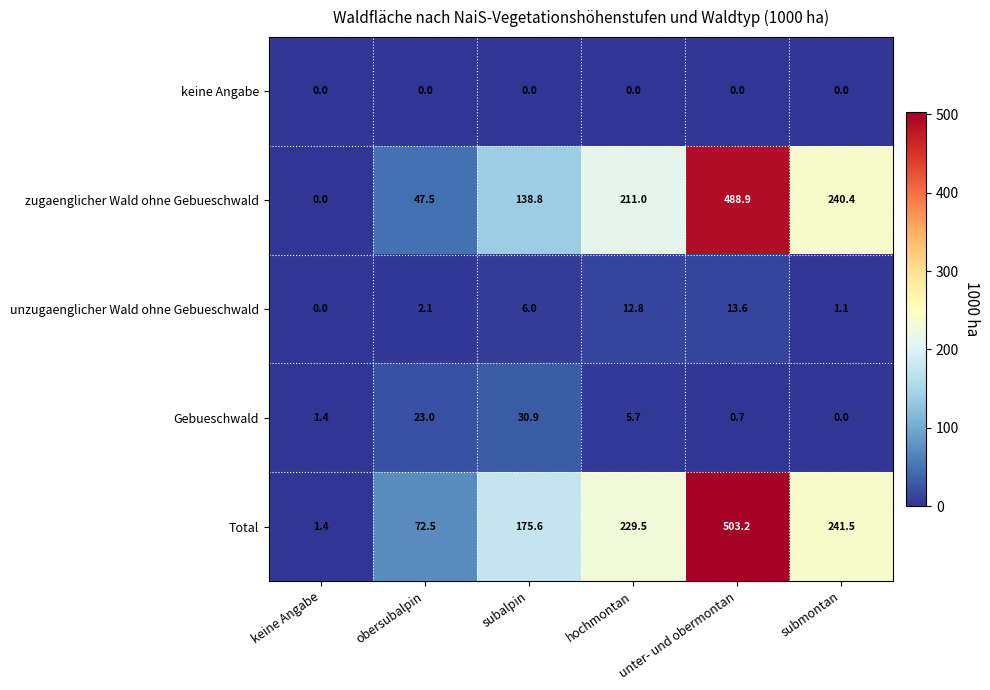

What is the sum of the Gebueschwald values at keine Angabe and hochmontan?

7.1